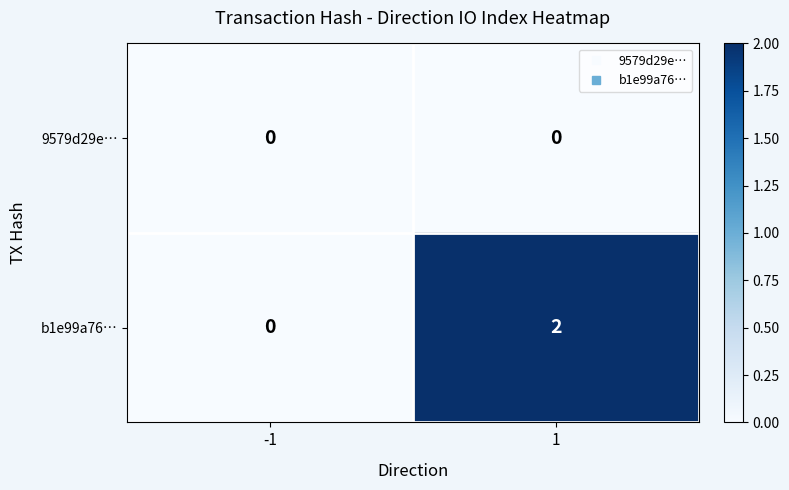

Between -1 and 1, which series saw the biggest shift?

b1e99a76…